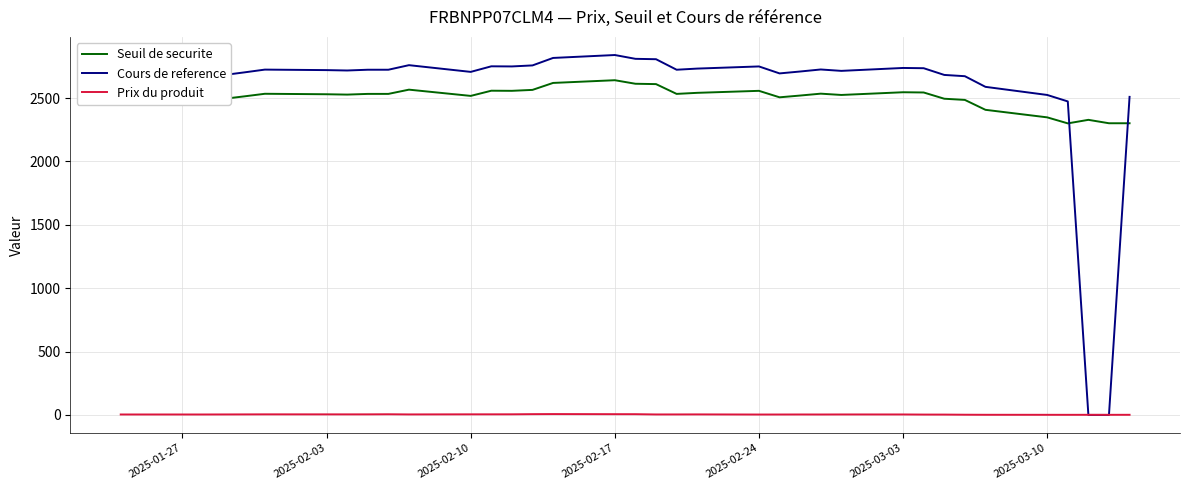

The value of Prix du produit at 2025-02-10 is 1.8. True or false?

False